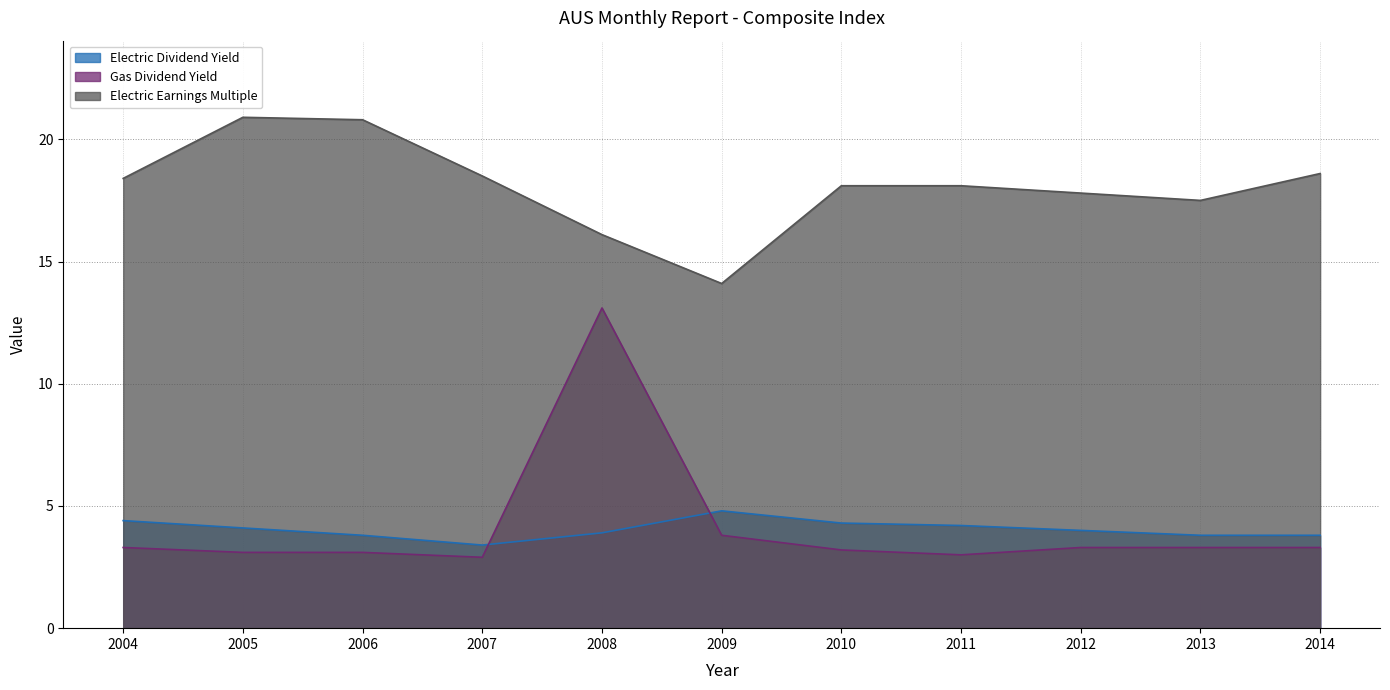

How many interior local valleys does the Electric Dividend Yield series have?

1